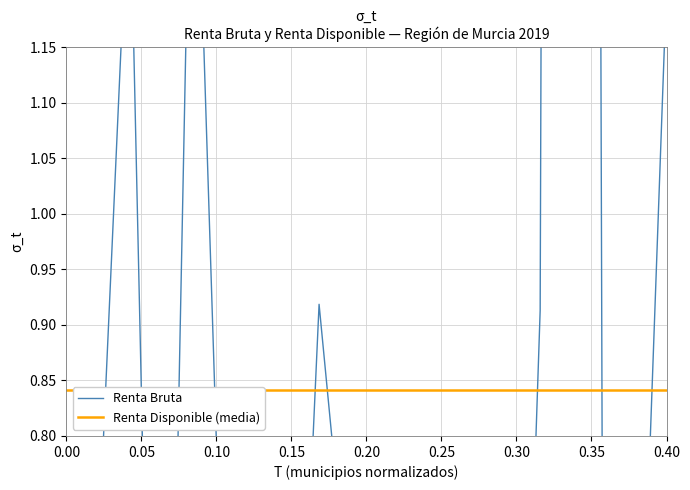

Reading left to right, extract all data points from this chart.

0.2	0.7	1.3	0.0	1.5	0.6	0.0	0.3	0.9	0.6	0.3	0.2	0.4	0.3	0.1	0.9	9.6	0.4	0.4	1.2